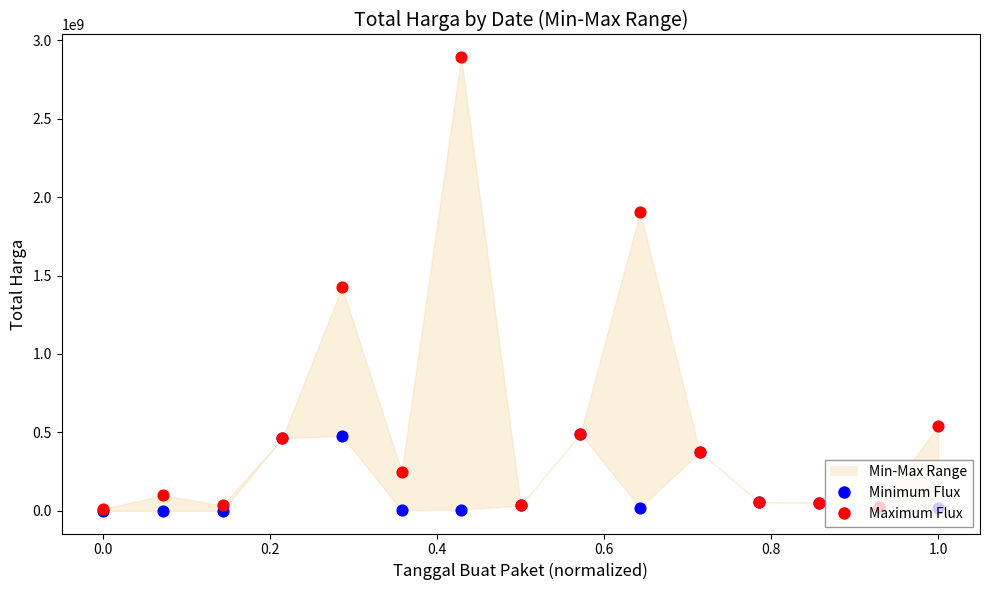

Which series has the widest spread of Y values?

Maximum Flux